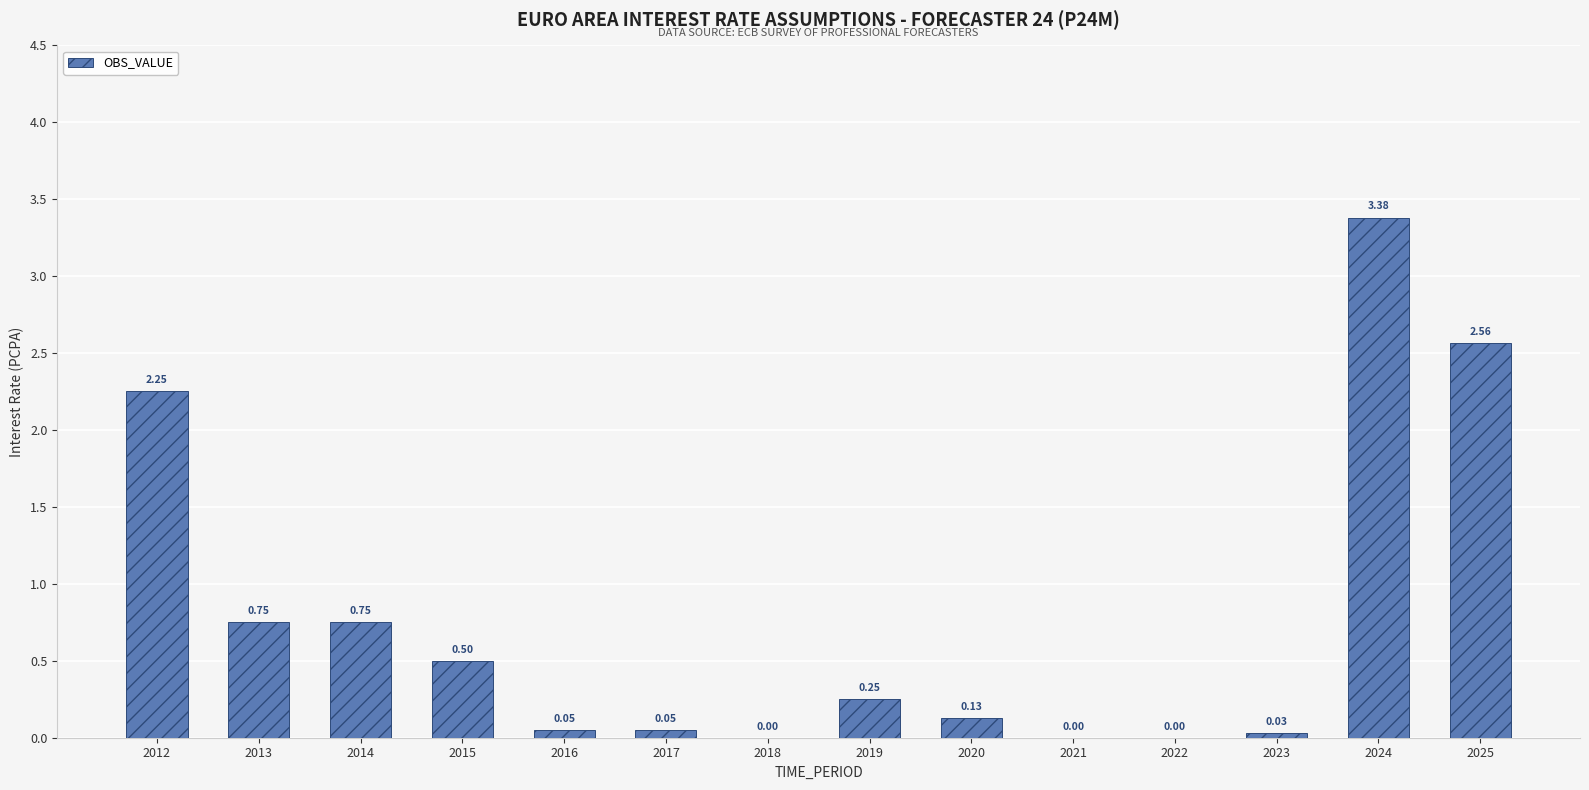

Which has a higher value, 2014 or 2023?

2014